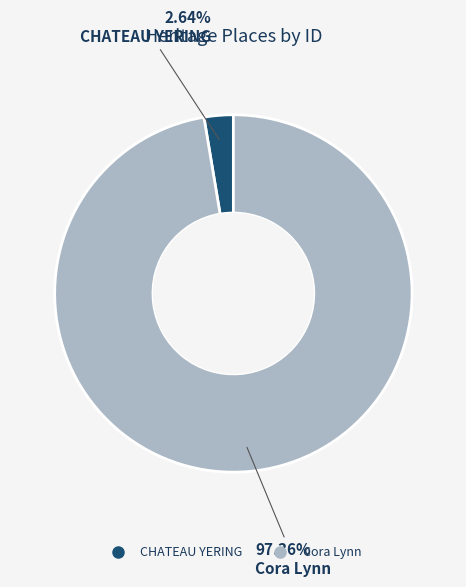

What percentage is the Cora Lynn slice, to the nearest percent?

97%